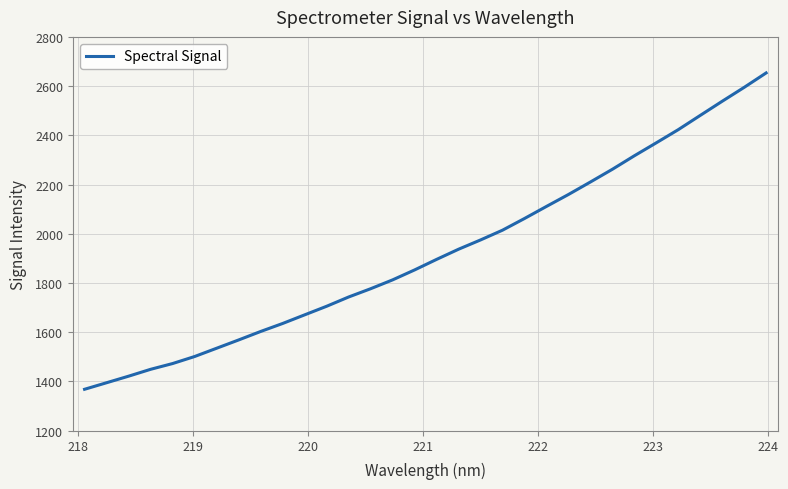

What is the maximum value shown in the chart?

2653.5